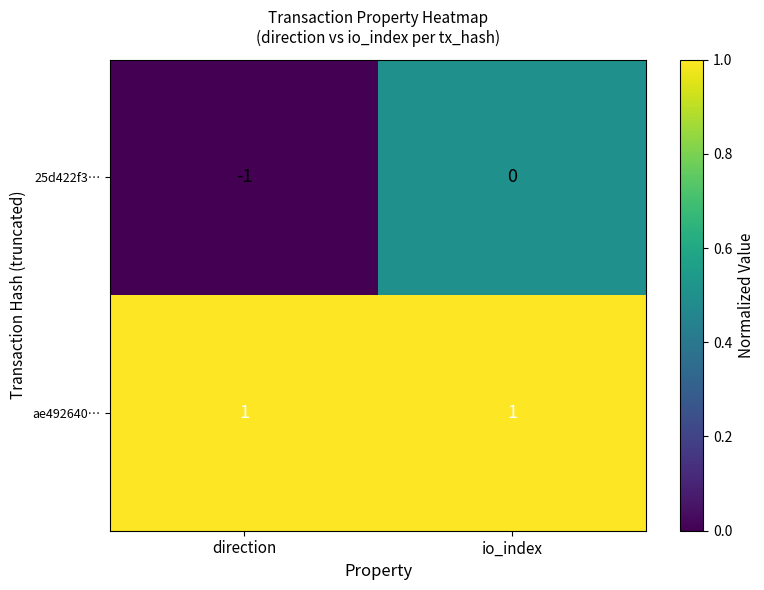

At which category does the chart reach its minimum across all series?

direction